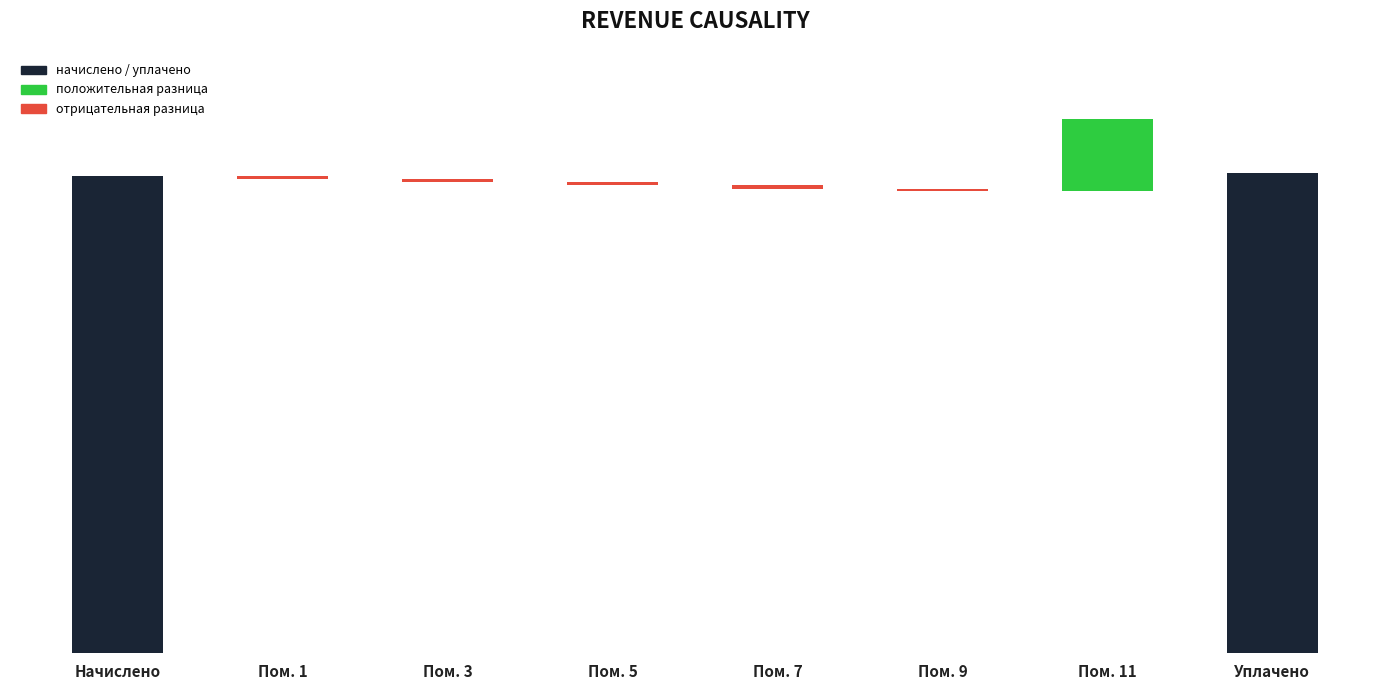

Are the bars grouped side by side (vs. stacked)?

Yes